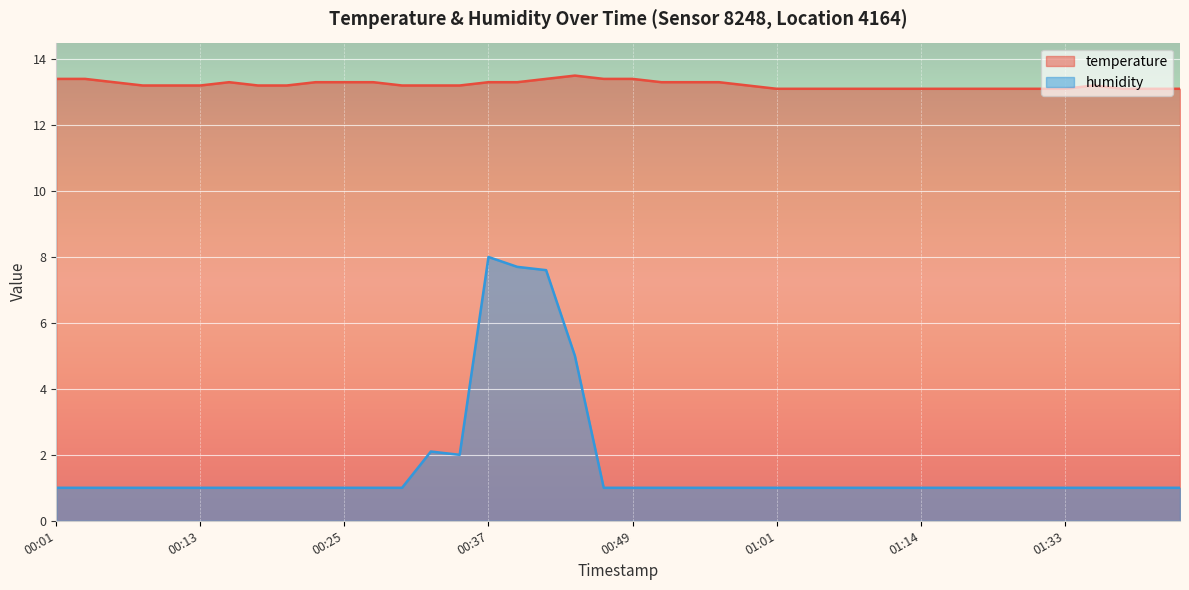

What is the sum of all temperature values?

528.9